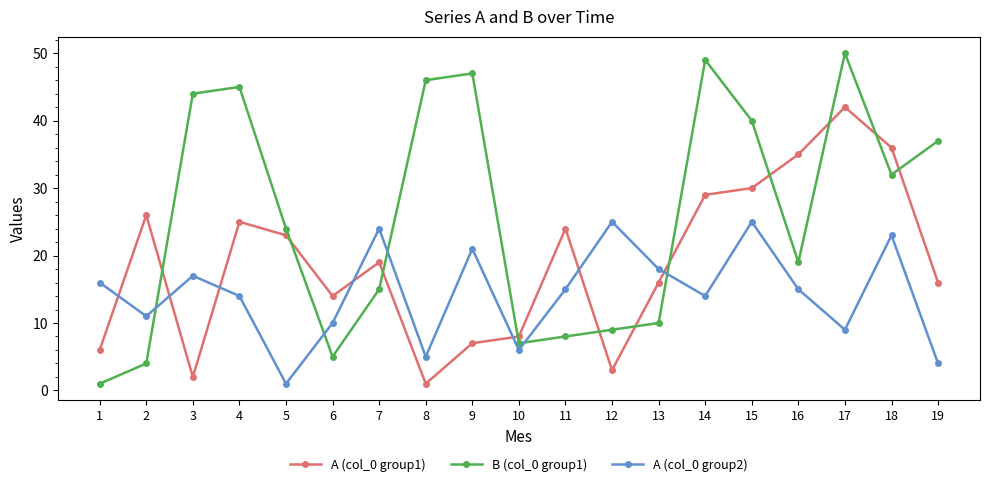

What is the maximum value for B (col_0 group1)?

50